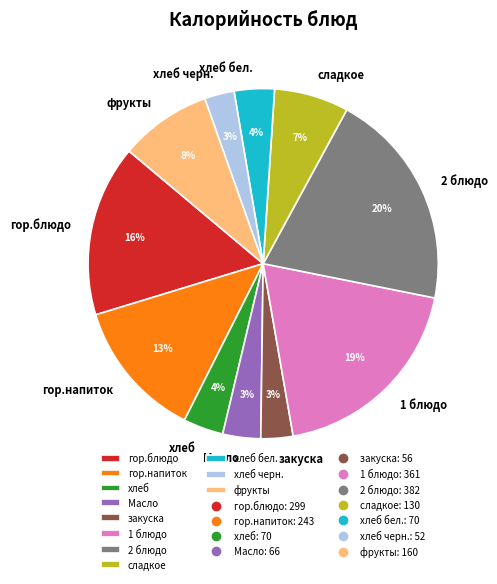

Count the number of slices in the pie.

11